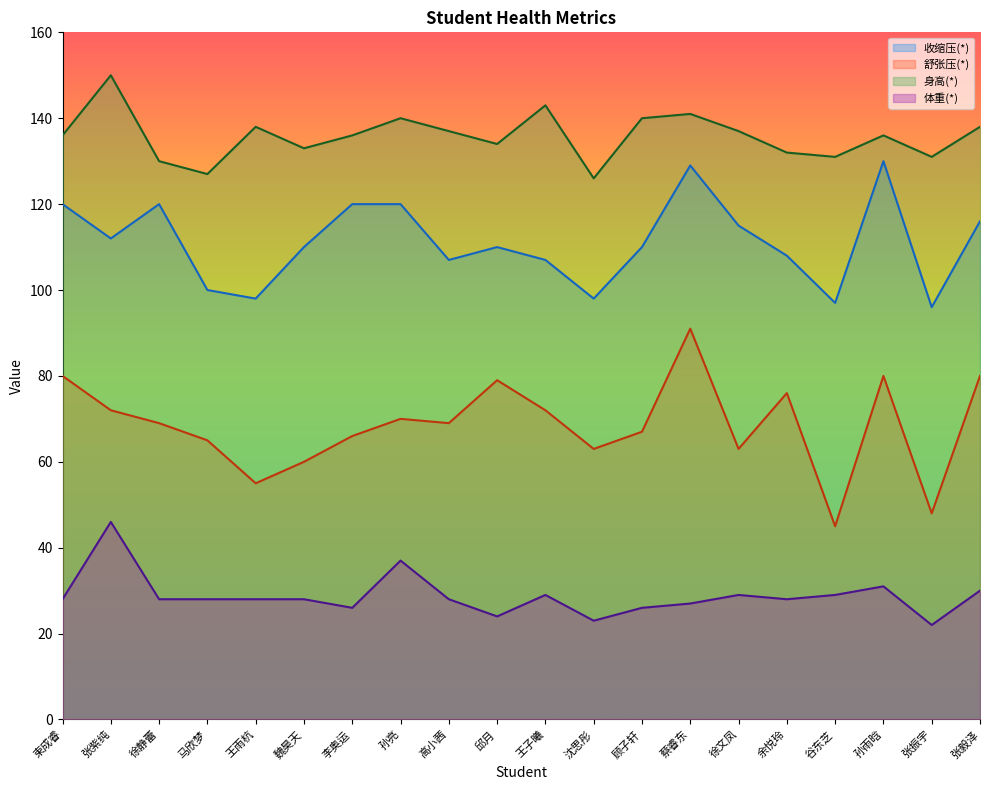

Which series has the largest total across all categories?

身高(*)